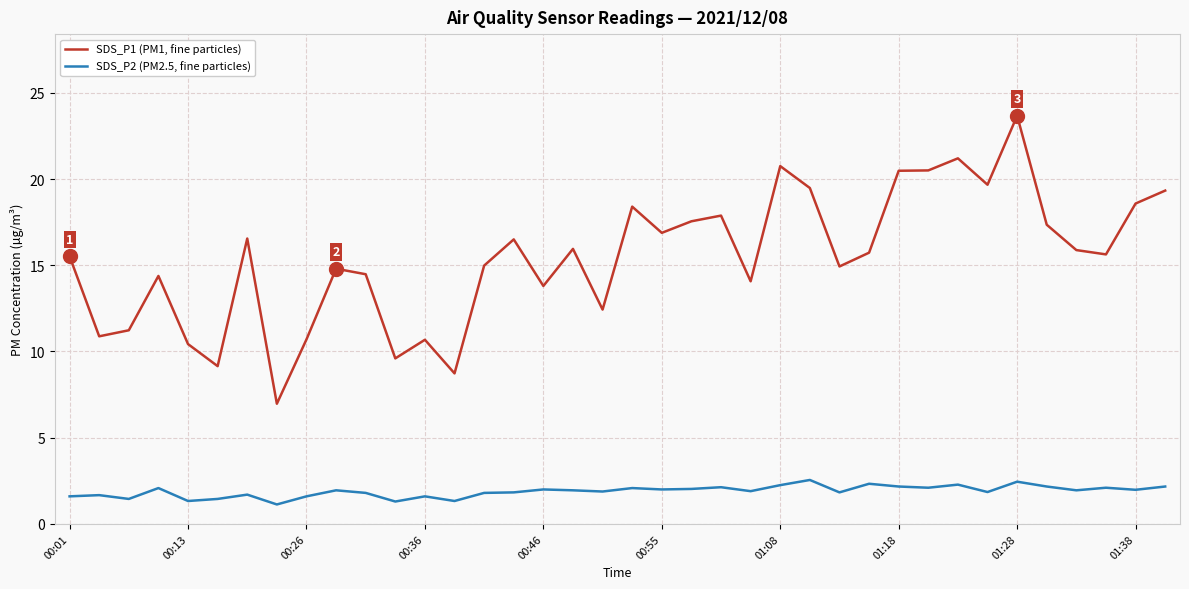

True or false: SDS_P2 (PM2.5, fine particles) has more than 2 interior local peaks.

True